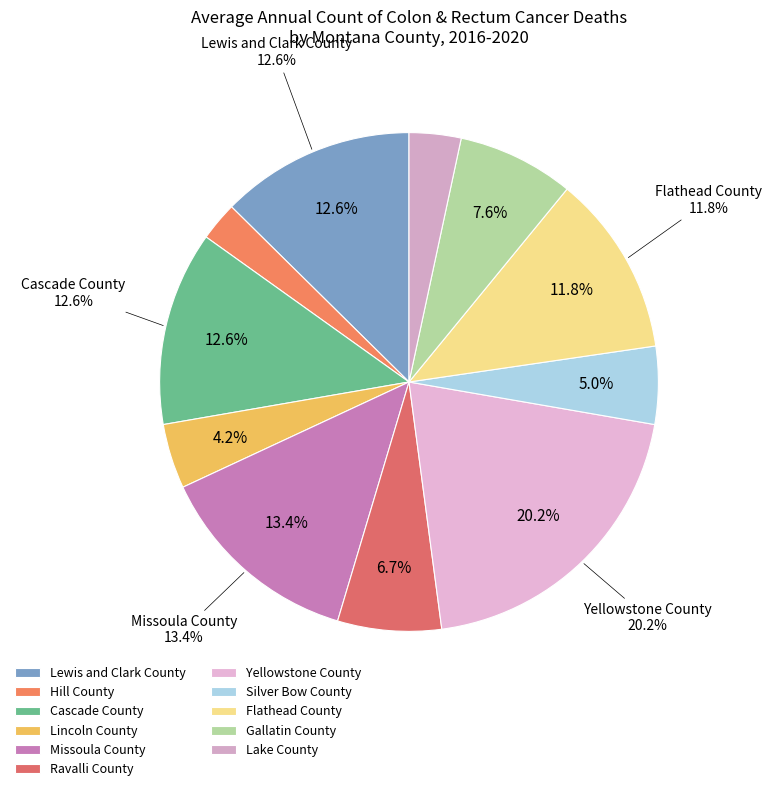

The Yellowstone County slice represents 31% of the pie. True or false?

False